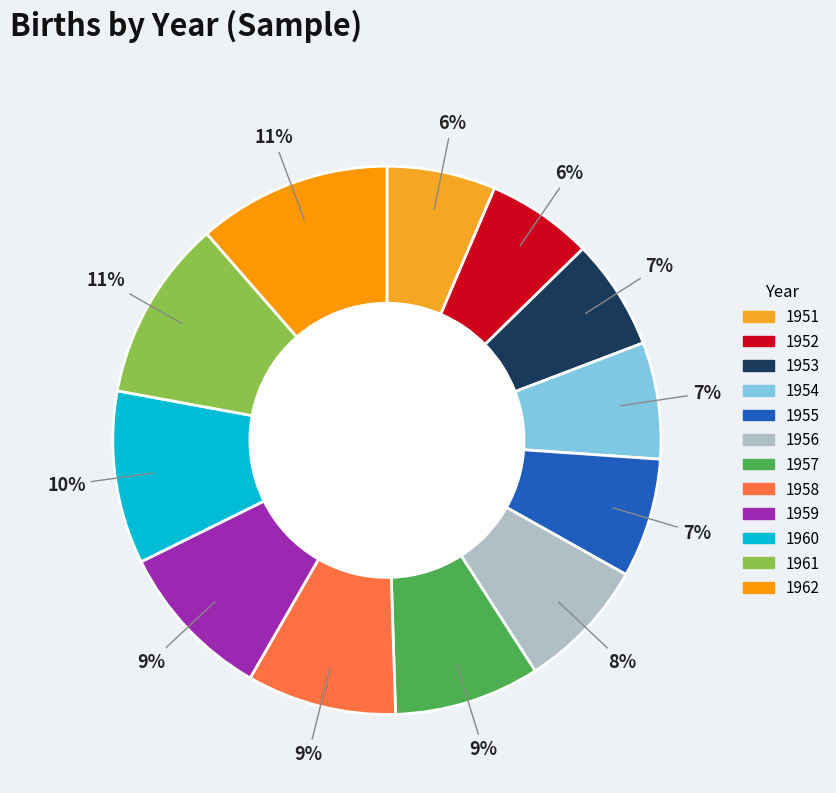

Is there a majority slice in this chart?

No